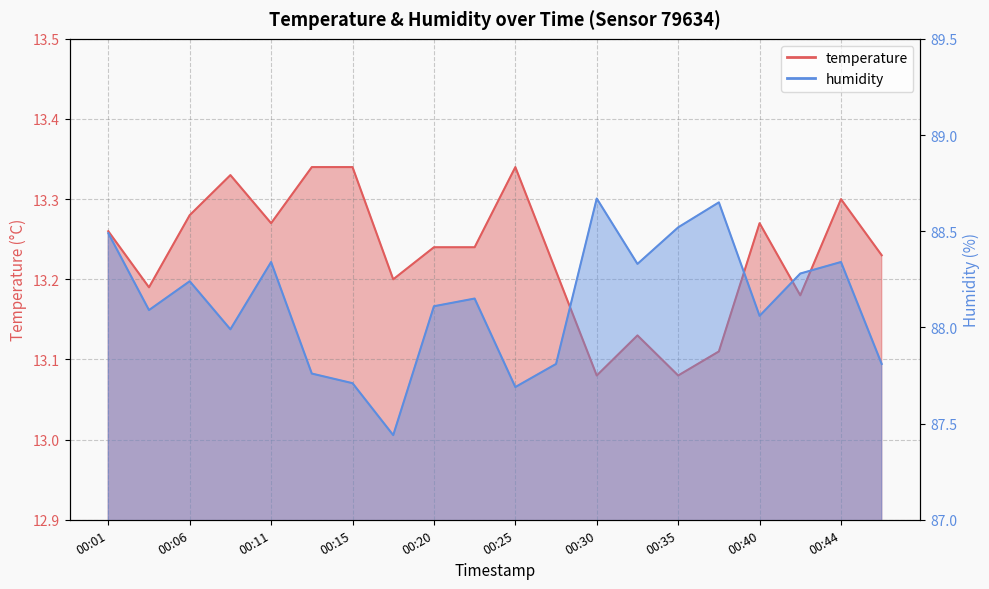

Which category has the highest value in the humidity series?

00:30